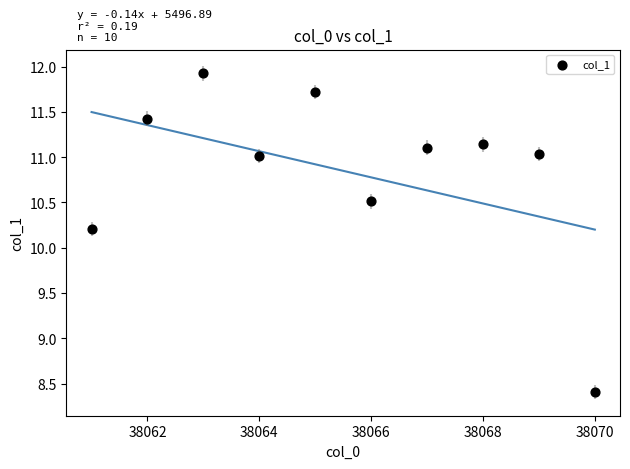

What Y value in the scatter plot is closest to 10?

10.2